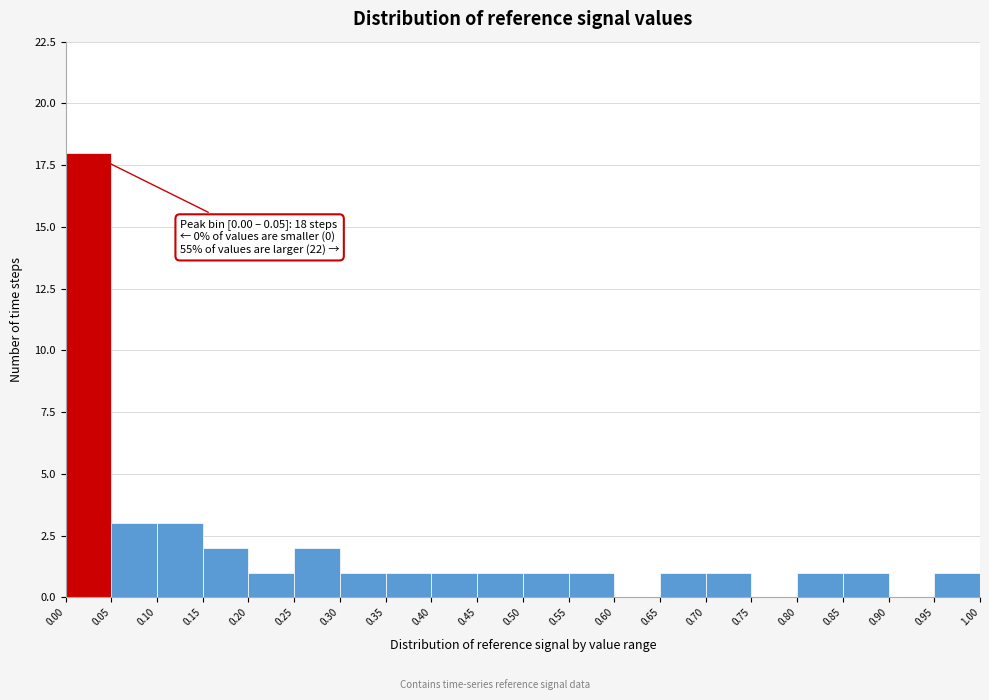

Over which range of the x-axis is the bar tallest?

0.00 to 0.05